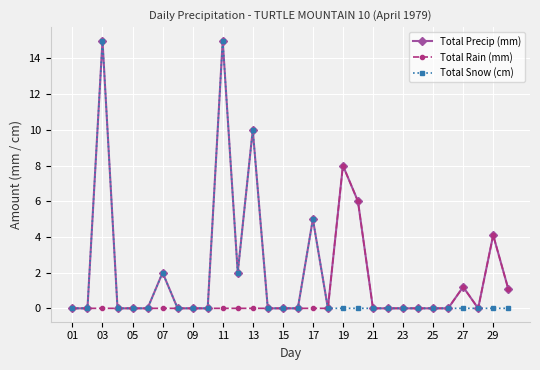

Which series has the largest total across all categories?

Total Precip (mm)